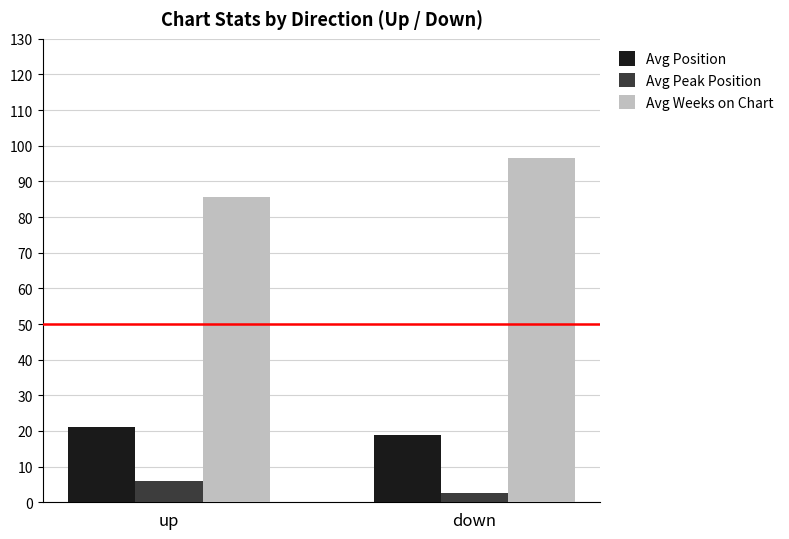

Is it true that Avg Peak Position equals 2.6 at down?

True